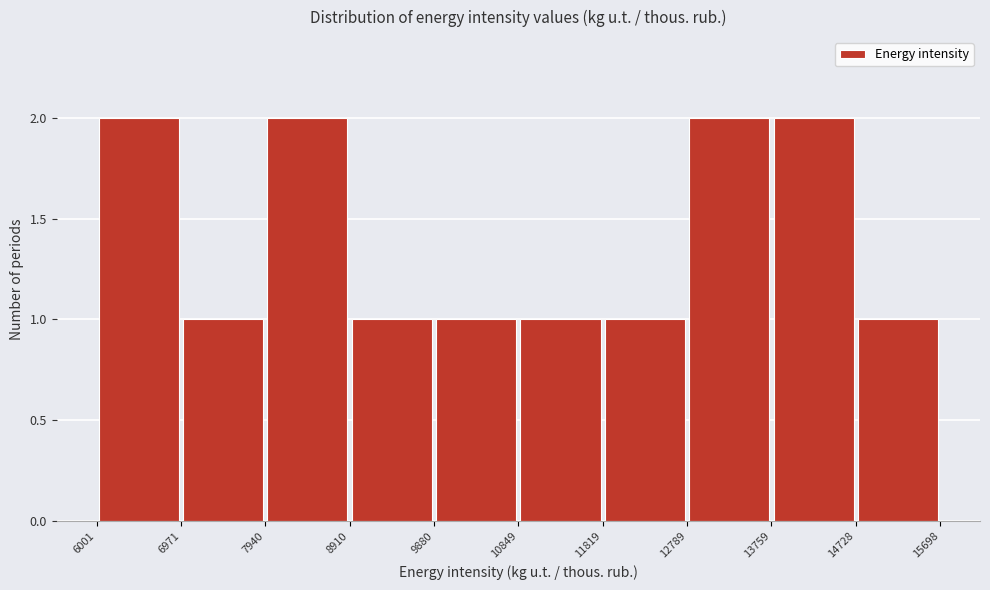

Reading left to right, transcribe this chart: for each bar, give the range it covers on the x-axis and its height. The values are not printed on the chart, so give them approximately, as read against the axis.

6001 to 6971: 2
6971 to 7940: 1
7940 to 8910: 2
8910 to 9880: 1
9880 to 10849: 1
10849 to 11819: 1
11819 to 12789: 1
12789 to 13759: 2
13759 to 14728: 2
14728 to 15698: 1